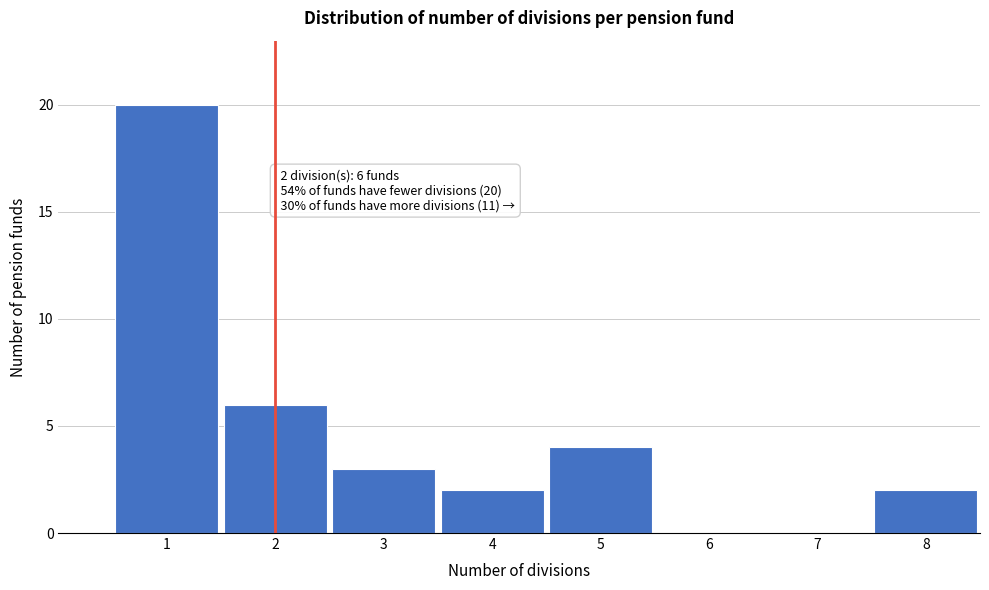

Which range on the x-axis has the tallest bar?

0.5 to 1.5